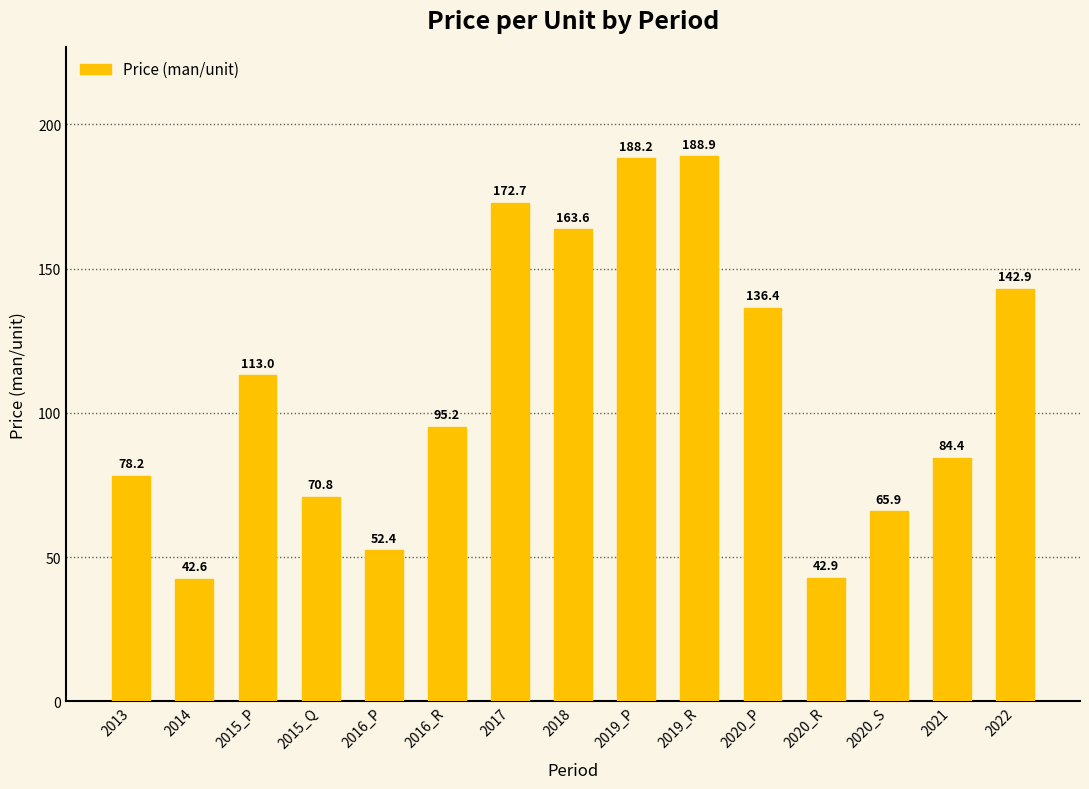

At which label does the data first exceed 95?

2015_P